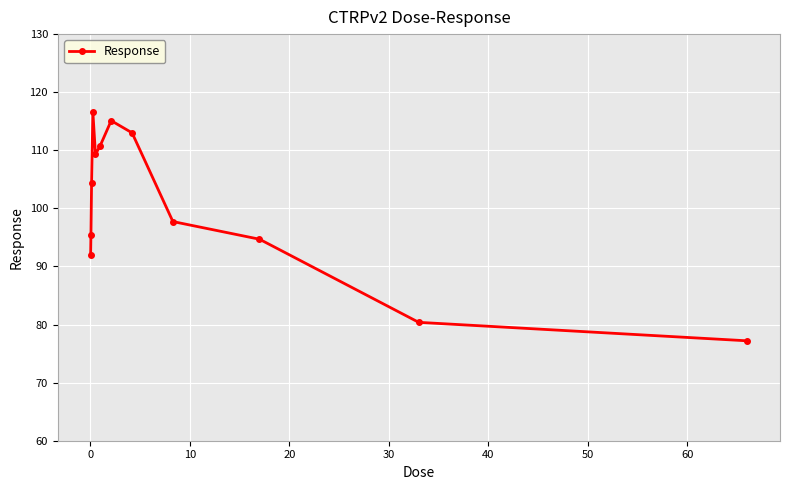

What is the average value?

100.5